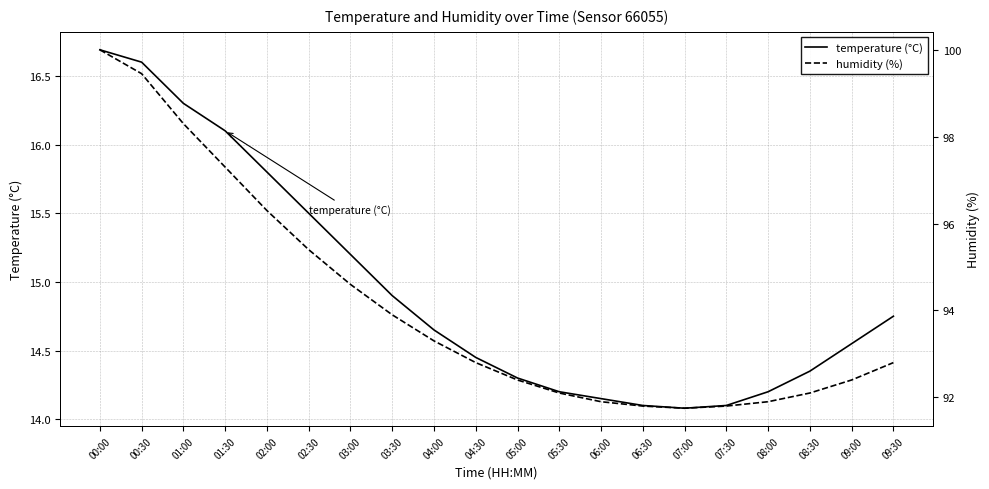

What are all the series names shown in the legend?

temperature (°C), humidity (%)